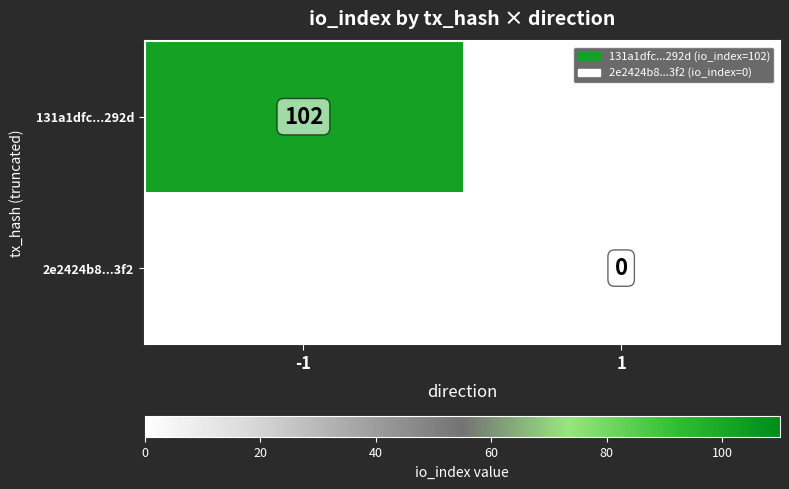

Is the value of 131a1dfc...292d at -1 greater than the value of 2e2424b8...3f2 at 1?

Yes